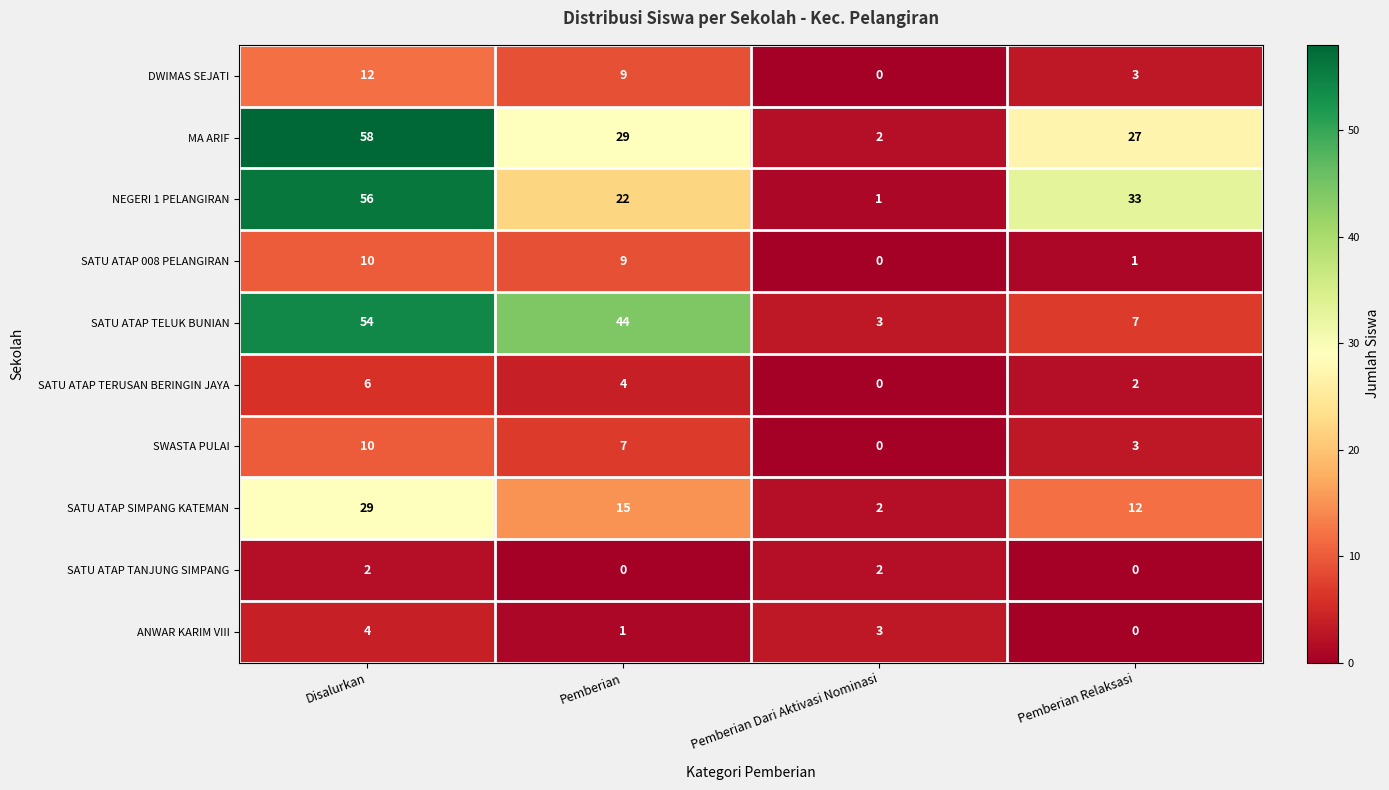

What is the greatest value displayed?

58